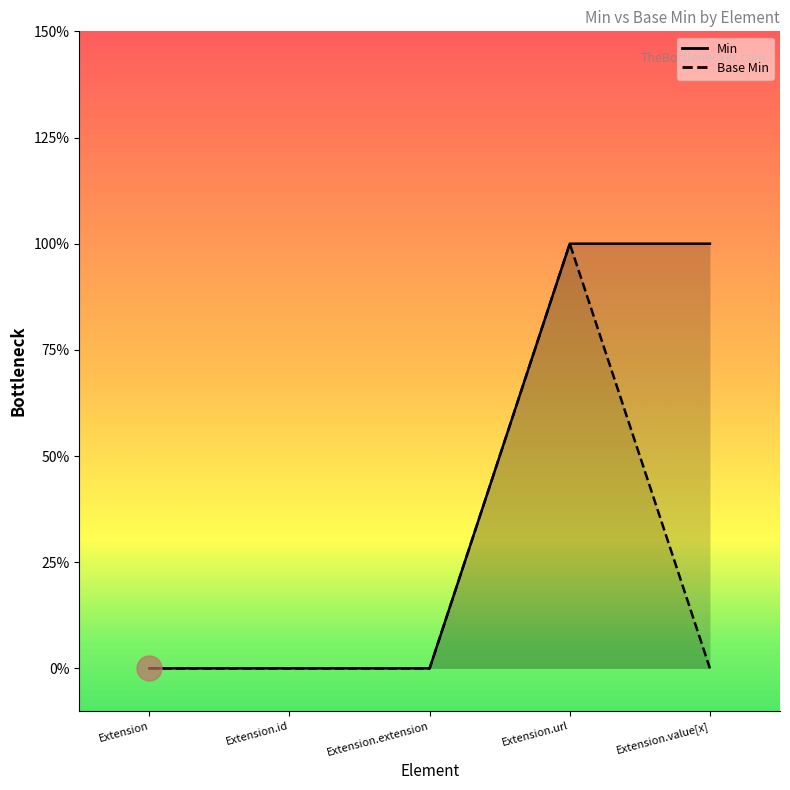

At which label does Base Min reach its peak?

Extension.url